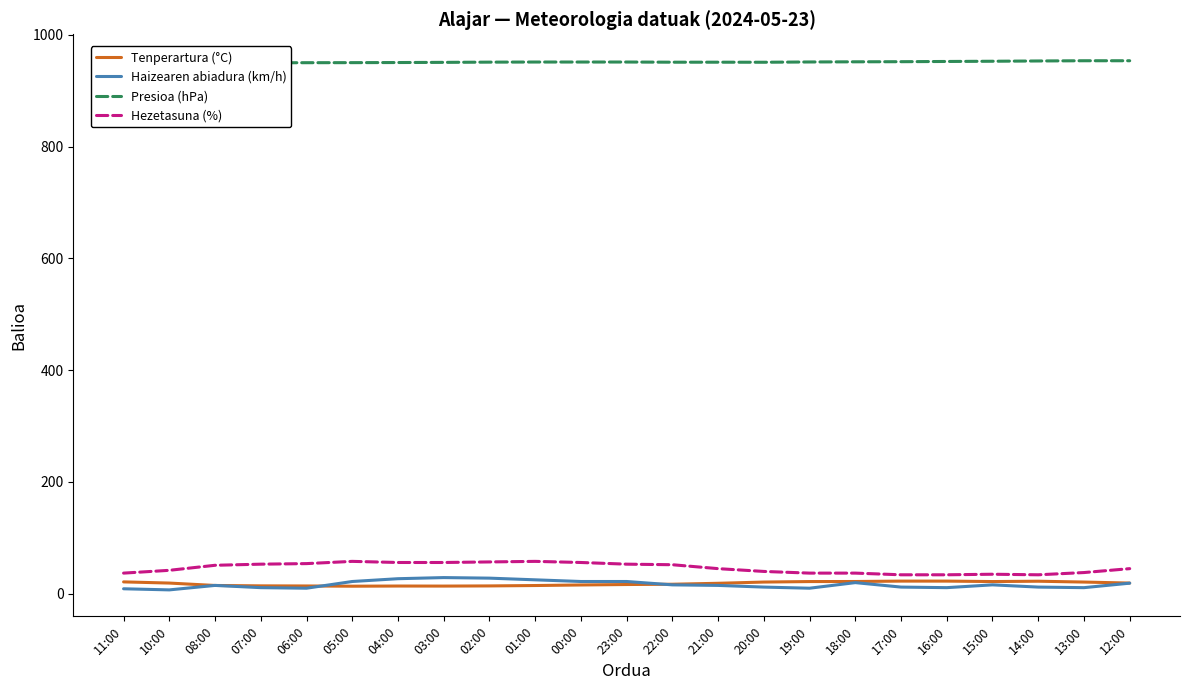

What is the difference between the Hezetasuna (%) values at 11:00 and 06:00?

17.0